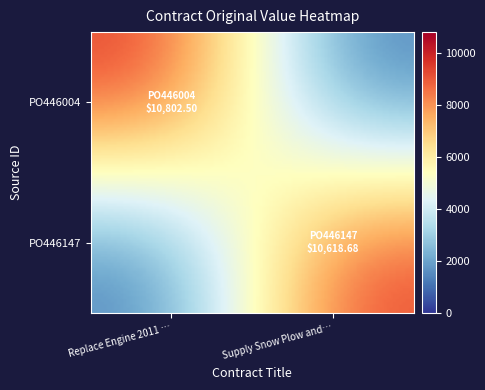

Reading left to right, extract all data points from this chart.

PO446004: 10802.5	0.0
PO446147: 0.0	10618.7